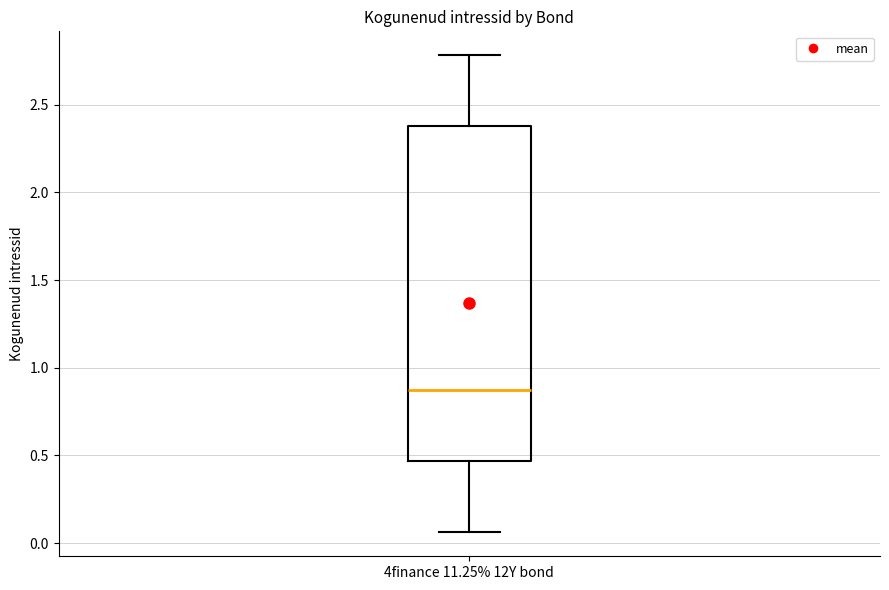

Transcribe this box plot: give where the median line is, the range the box spans, and where the two whiskers end, as read against the y-axis. The values are not printed on the chart, so give them approximately, as read against the axis.

median 0.85, box 0.45 to 2.40, whiskers 0.05 to 2.80